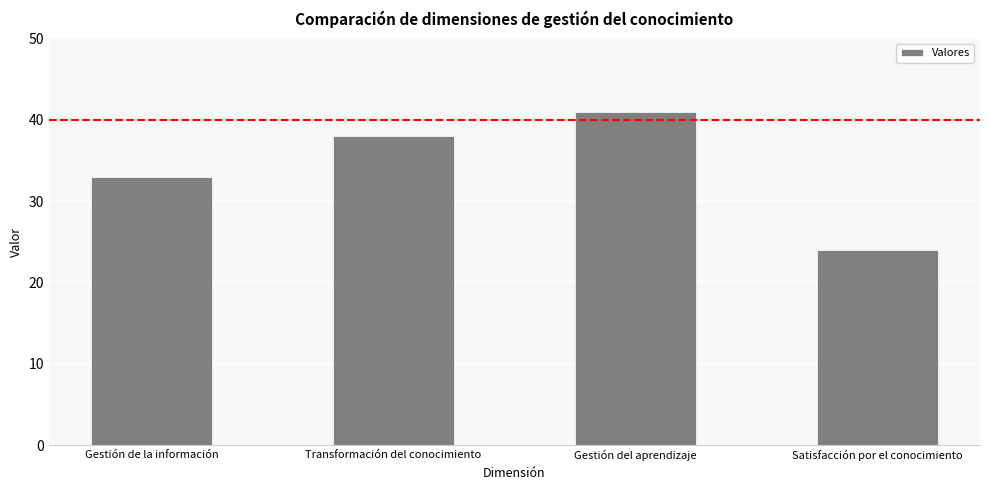

The value at Satisfacción por el conocimiento is 34. True or false?

False